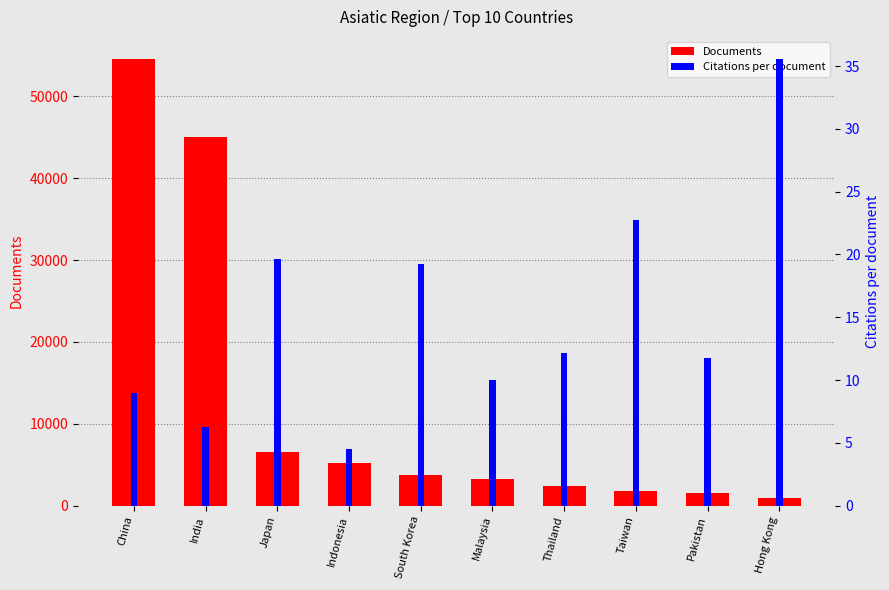

How many values in the Documents series exceed 3800?

4